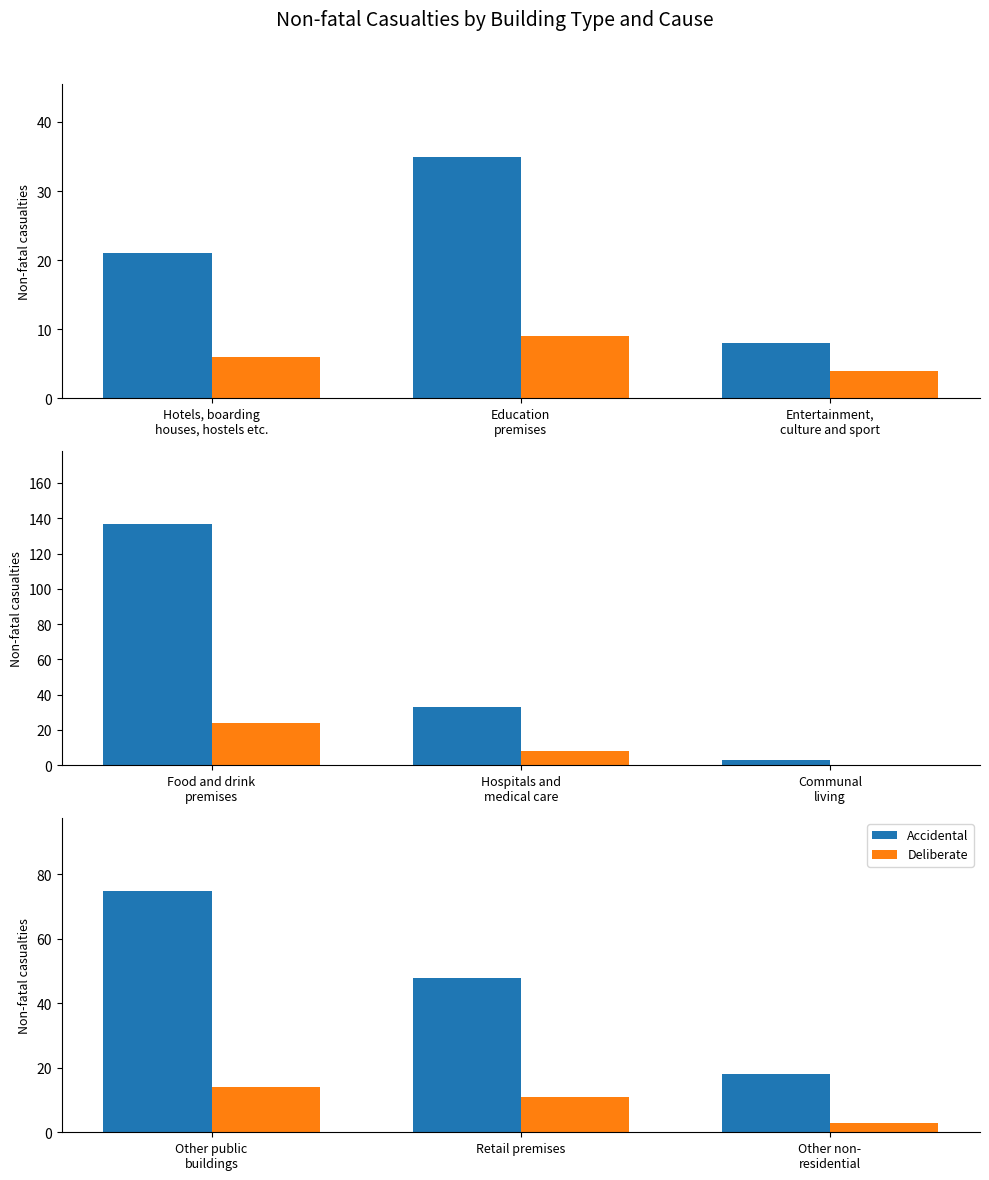

What is the label of the 3rd bar from the right?

Other public buildings